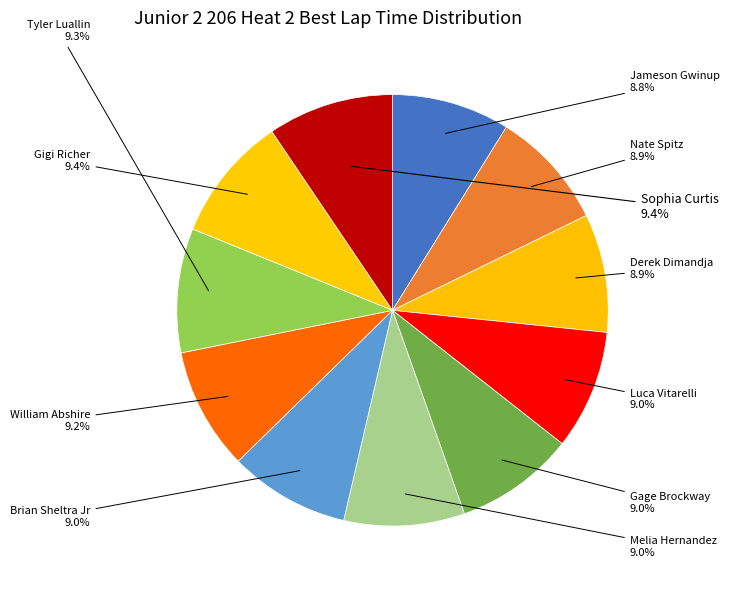

Is there a majority slice in this chart?

No